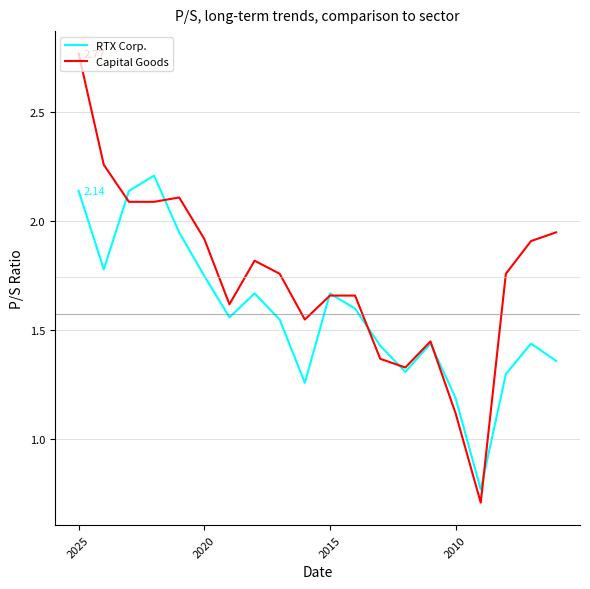

Which series has the largest total across all categories?

Capital Goods